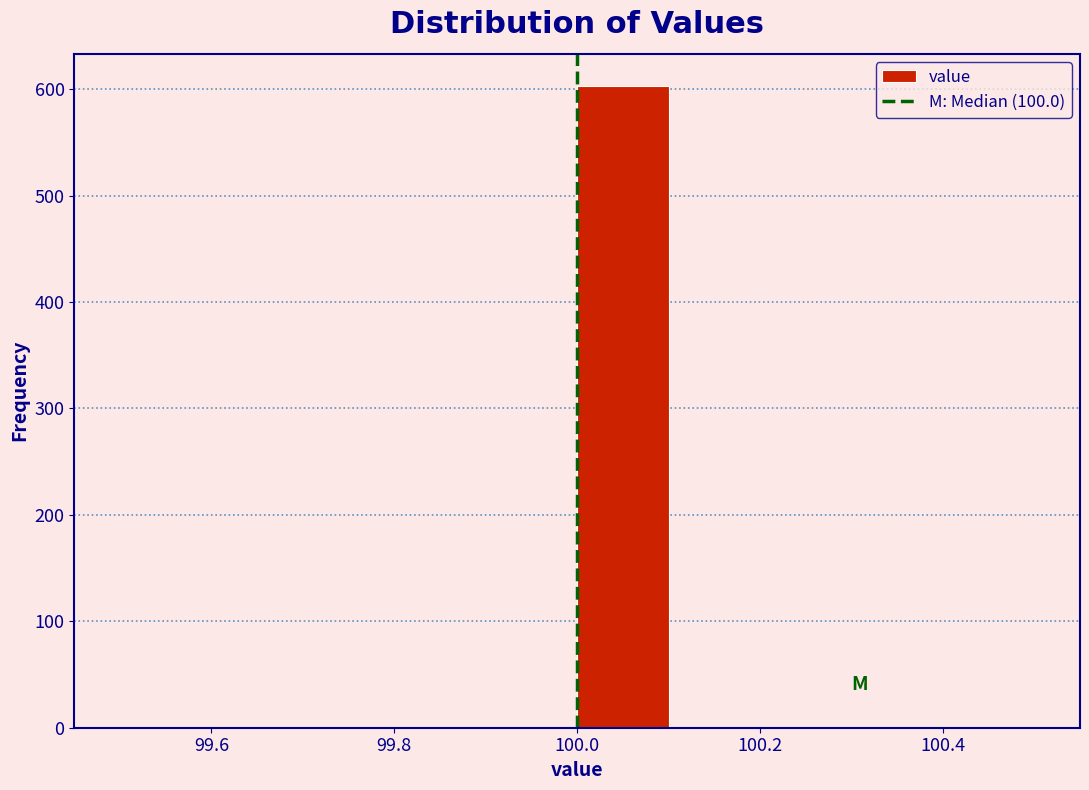

Reading left to right, transcribe this chart: for each bar, give the range it covers on the x-axis and its height. The values are not printed on the chart, so give them approximately, as read against the axis.

99.5 to 99.6: 0
99.6 to 99.7: 0
99.7 to 99.8: 0
99.8 to 99.9: 0
99.9 to 100.0: 0
100.0 to 100.1: 600
100.1 to 100.2: 0
100.2 to 100.3: 0
100.3 to 100.4: 0
100.4 to 100.5: 0